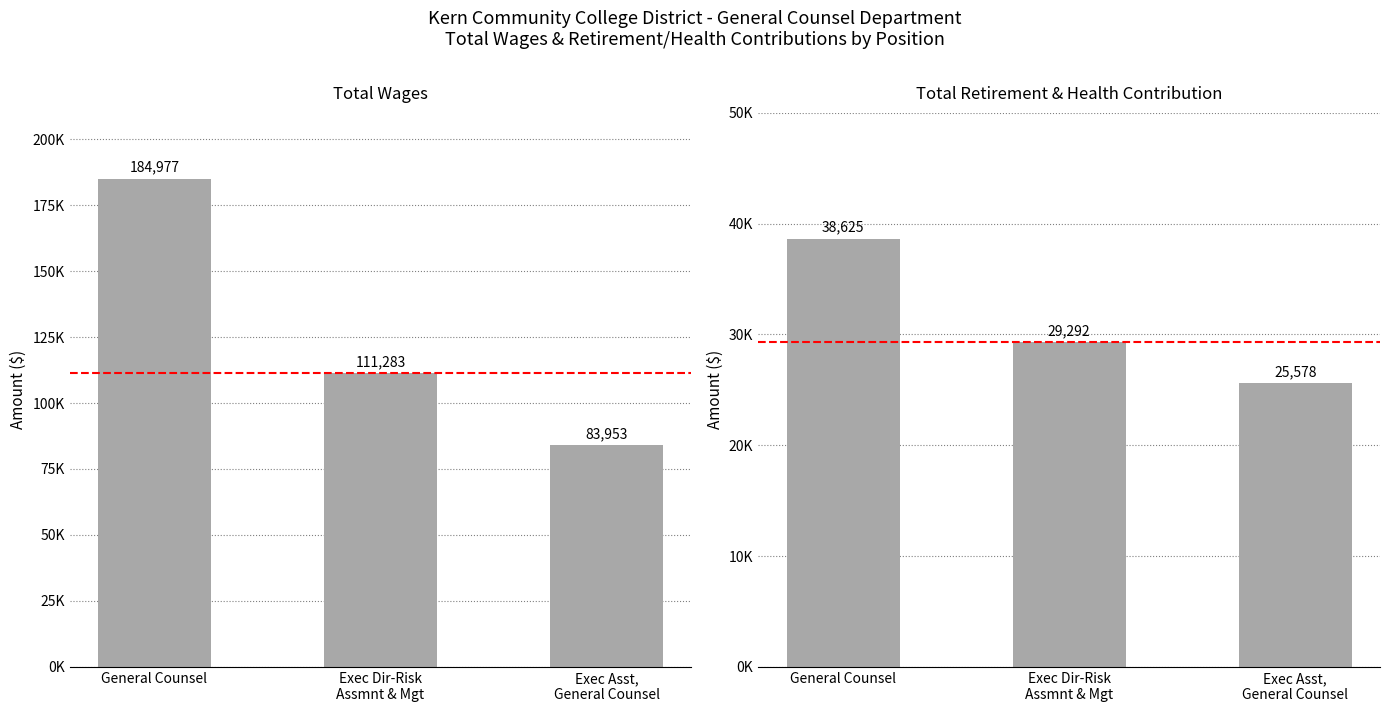

What is the sum of the Total Wages values at General Counsel and Exec Dir-Risk
Assmnt & Mgt?

296260